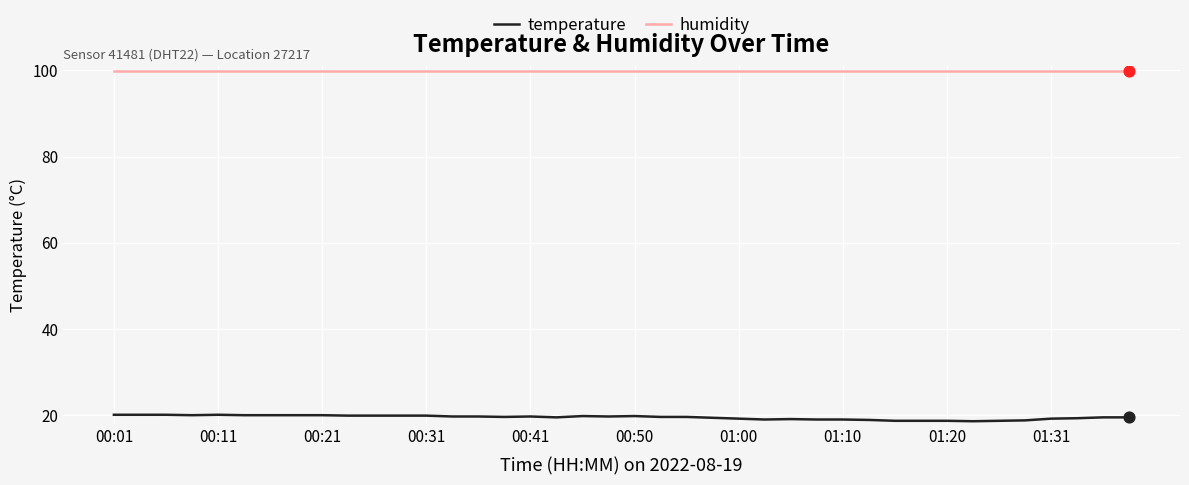

Which series has the largest total across all categories?

humidity